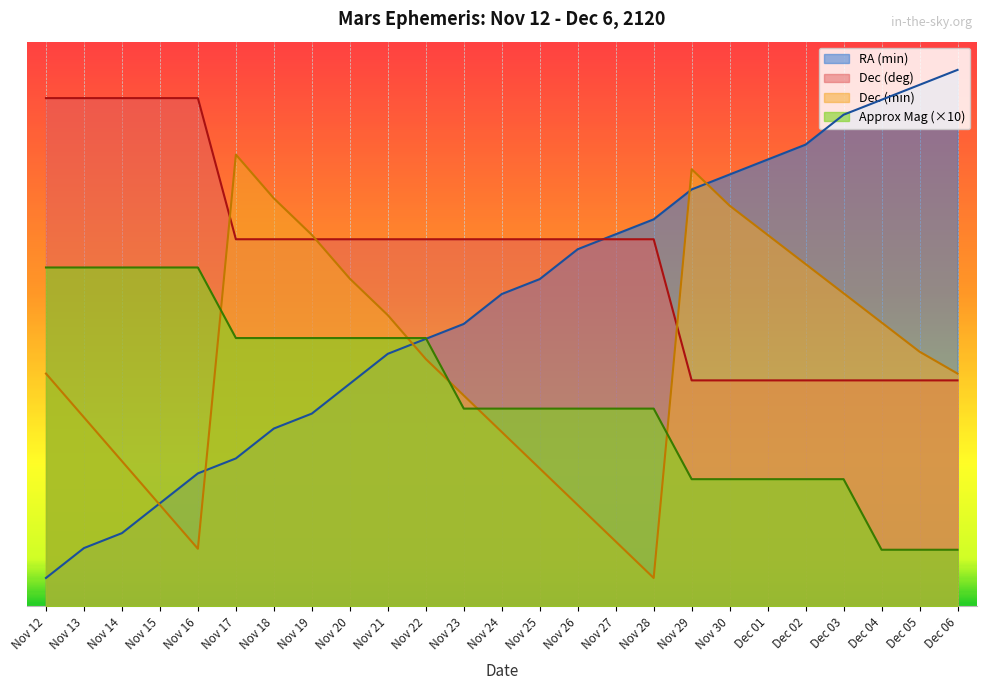

What is the difference between the maximum and second lowest values in the RA (min) series?

16.9